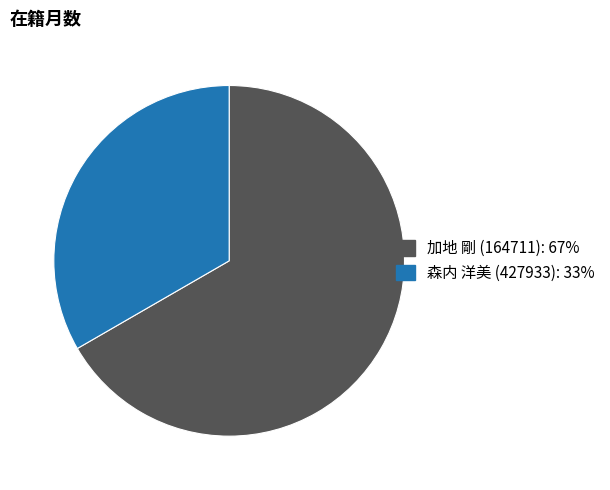

Which category accounts for the majority?

加地 剛 (164711)